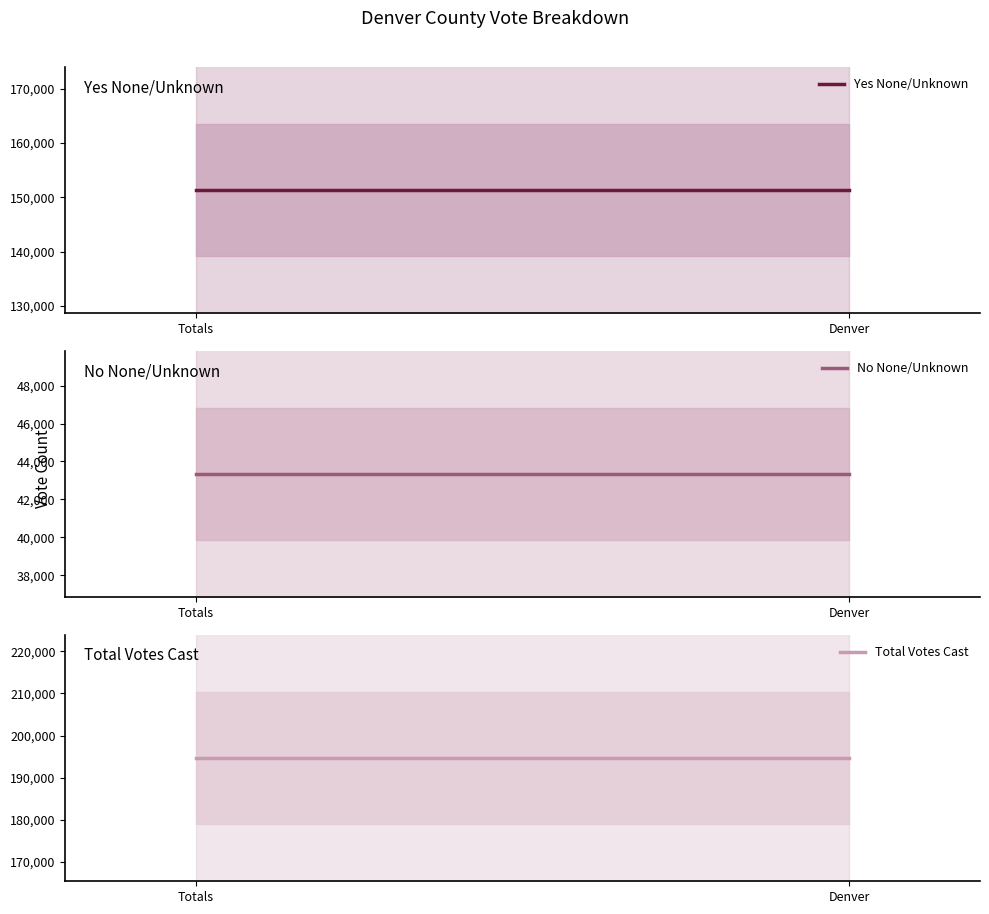

The Total Votes Cast series shows 120423 at Totals. True or false?

False